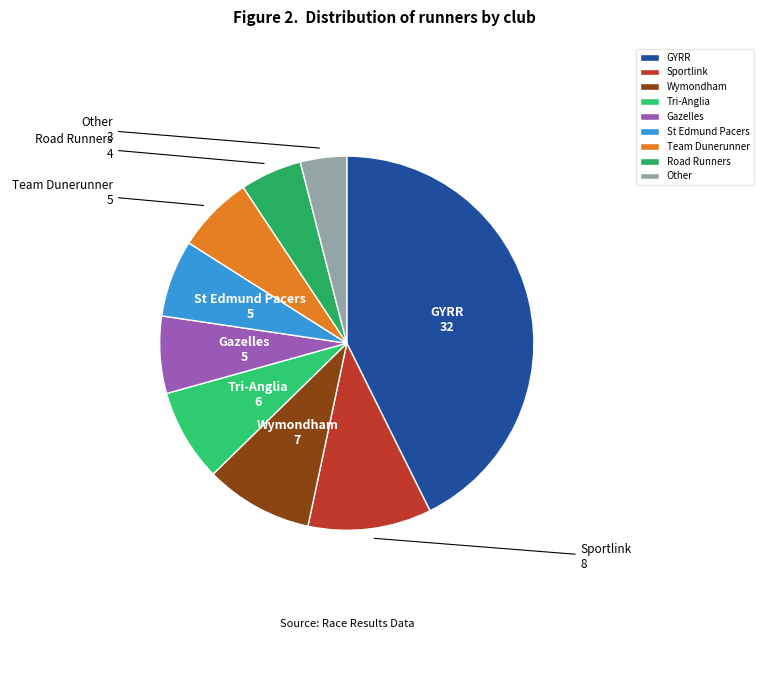

Do Other and Road Runners together represent more than half of the pie?

No